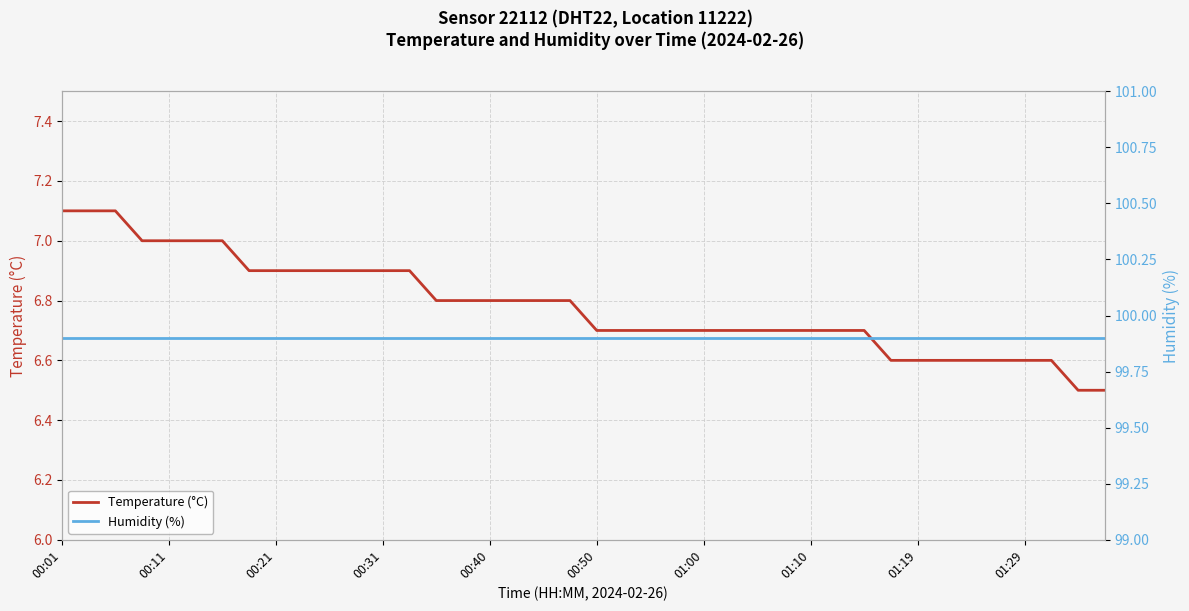

Which series has the largest range (max minus min)?

Temperature (°C)